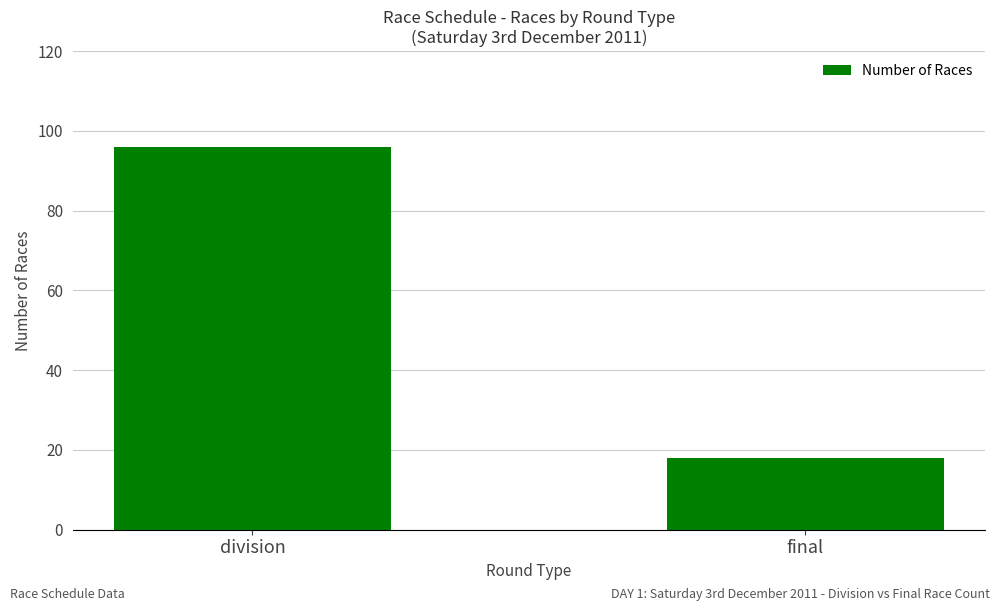

Reading left to right, what are all the values shown in this chart?

division=96	final=18